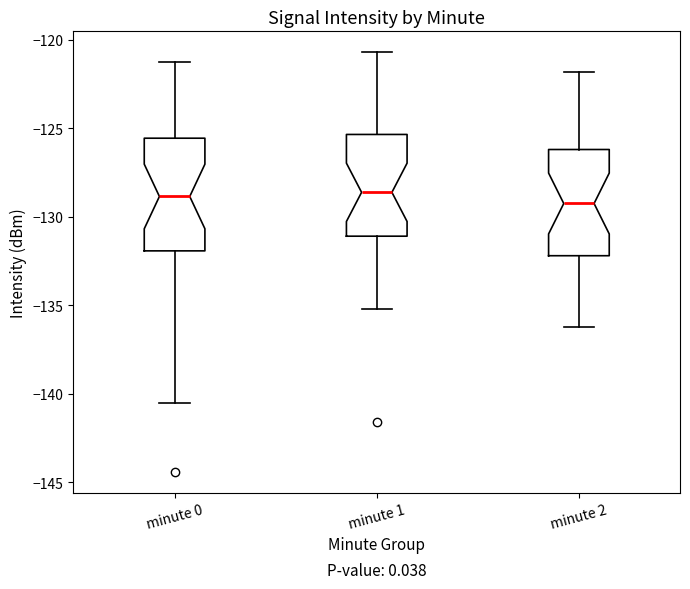

Reading left to right, transcribe this box plot: for each box, give where its median line is, the range the box spans, and where its two whiskers end, as read against the y-axis. The values are not printed on the chart, so give them approximately, as read against the axis.

minute 0: median -129.0, box -132.0 to -125.5, whiskers -140.5 to -121.5
minute 1: median -128.5, box -131.0 to -125.5, whiskers -135.0 to -120.5
minute 2: median -129.0, box -132.0 to -126.0, whiskers -136.0 to -122.0